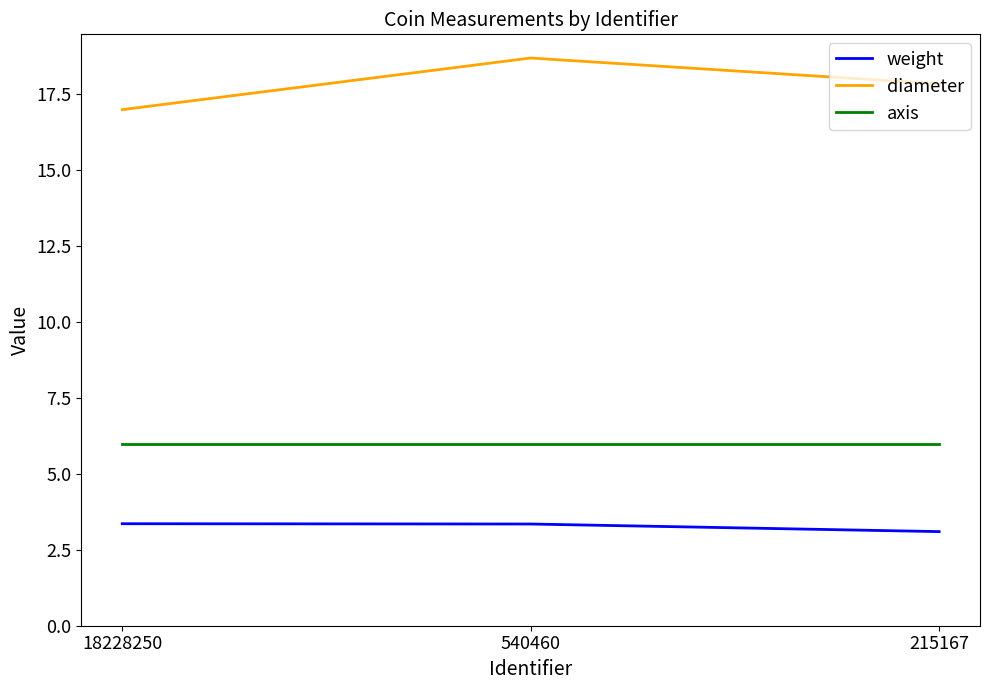

Rank the series by their average value, from highest to lowest.

diameter, axis, weight